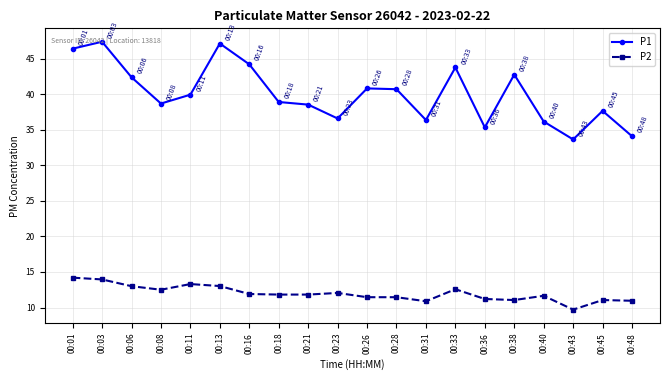

Count the number of data series in this chart.

2